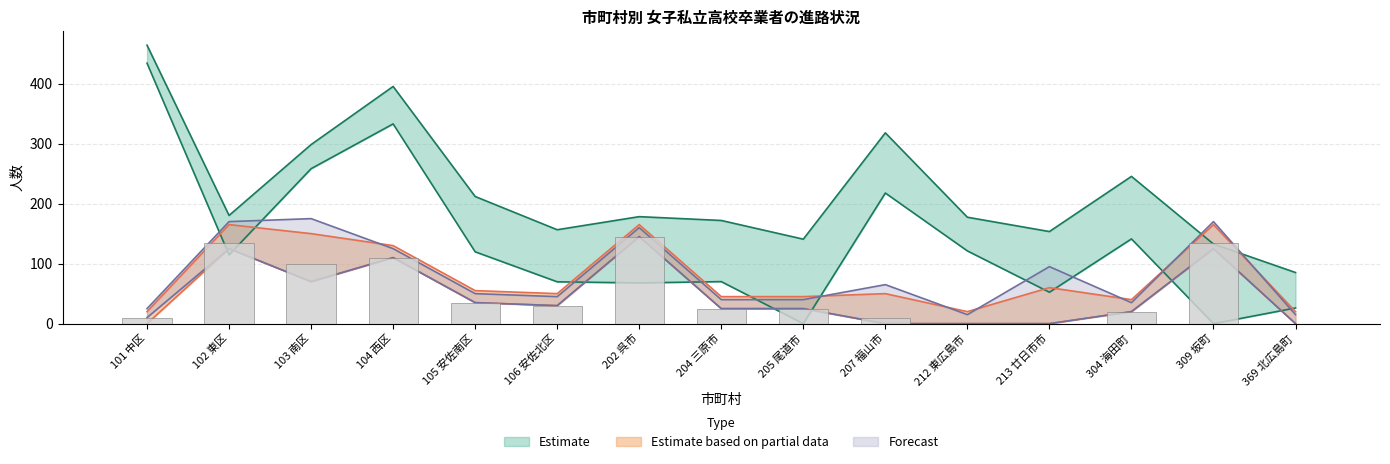

What is the difference between the 大学等進学者 values at 309 坂町 and 204 三原市?

70.0